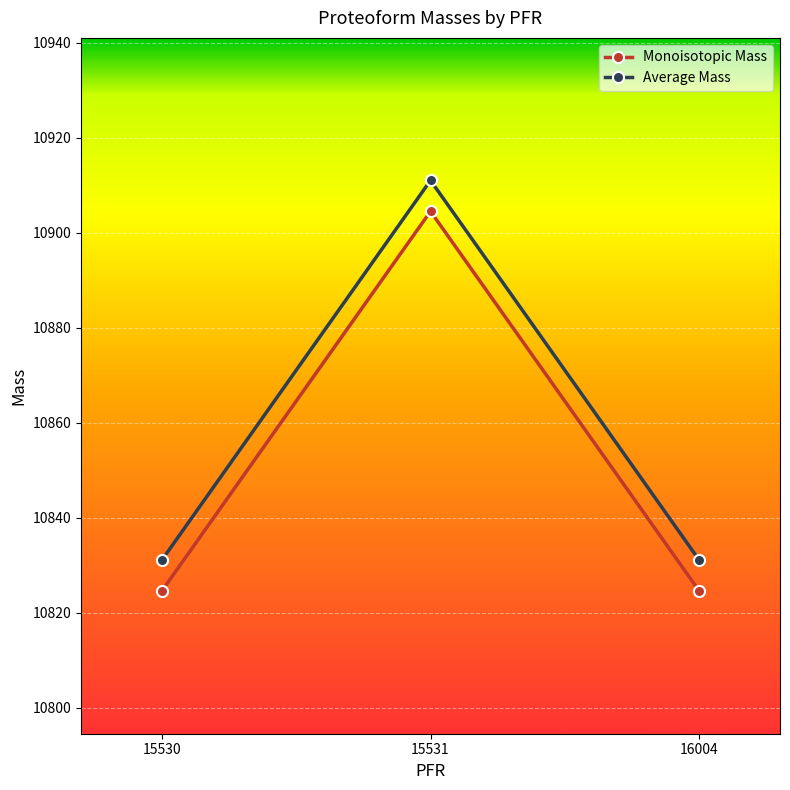

The value of Monoisotopic Mass at 16004 is 17447.2. True or false?

False